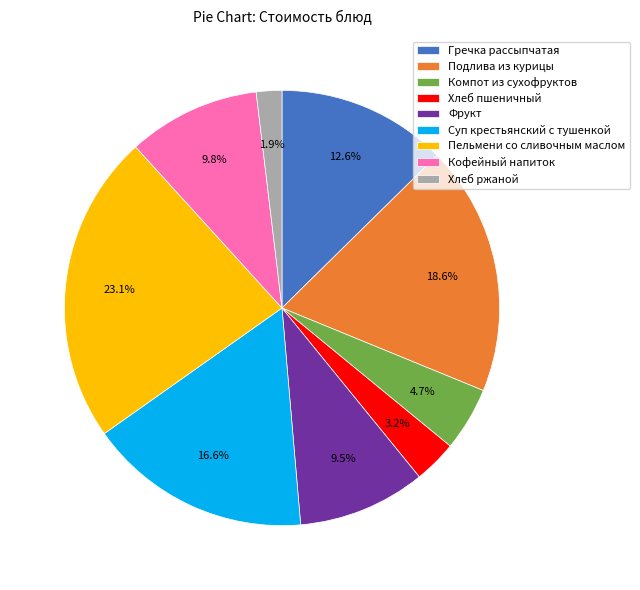

Which category has the biggest portion of the pie?

Пельмени со сливочным маслом